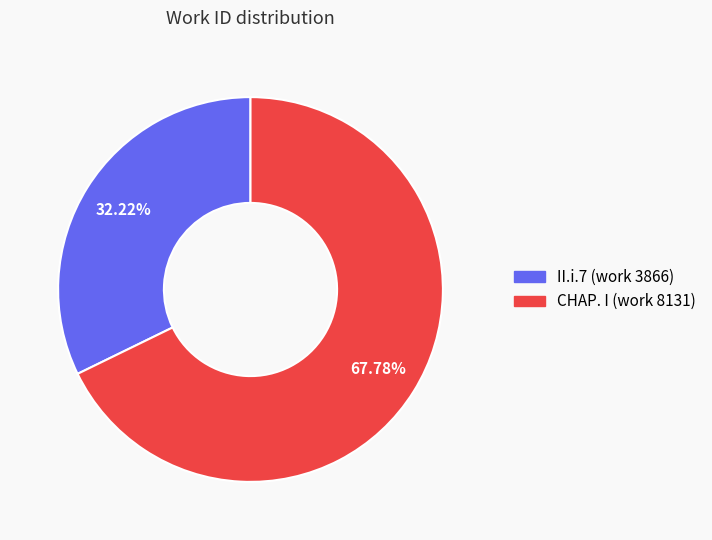

How many slices are in this pie chart?

2